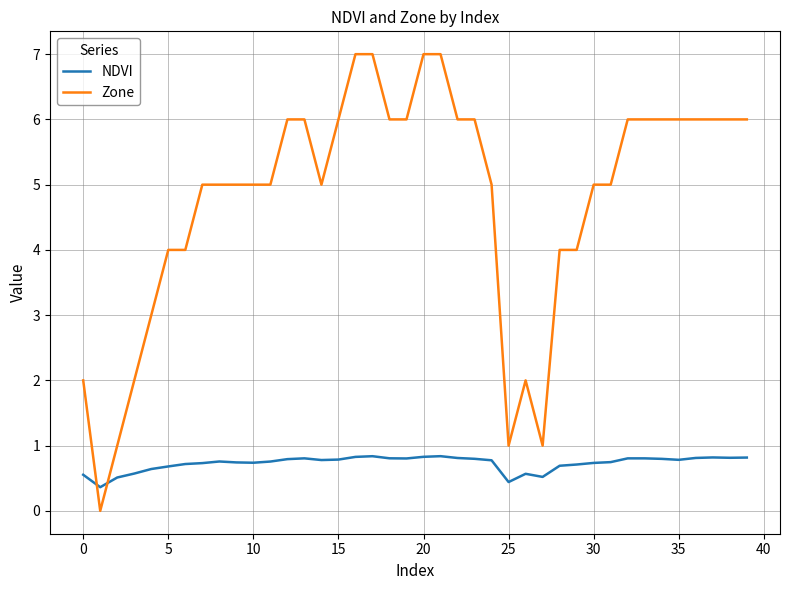

Which series has the largest range (max minus min)?

Zone